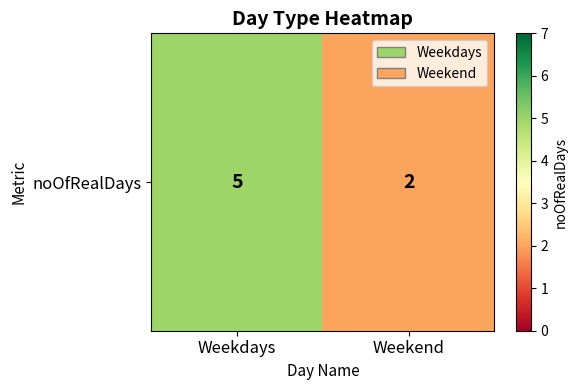

What is the maximum value shown in the chart?

5